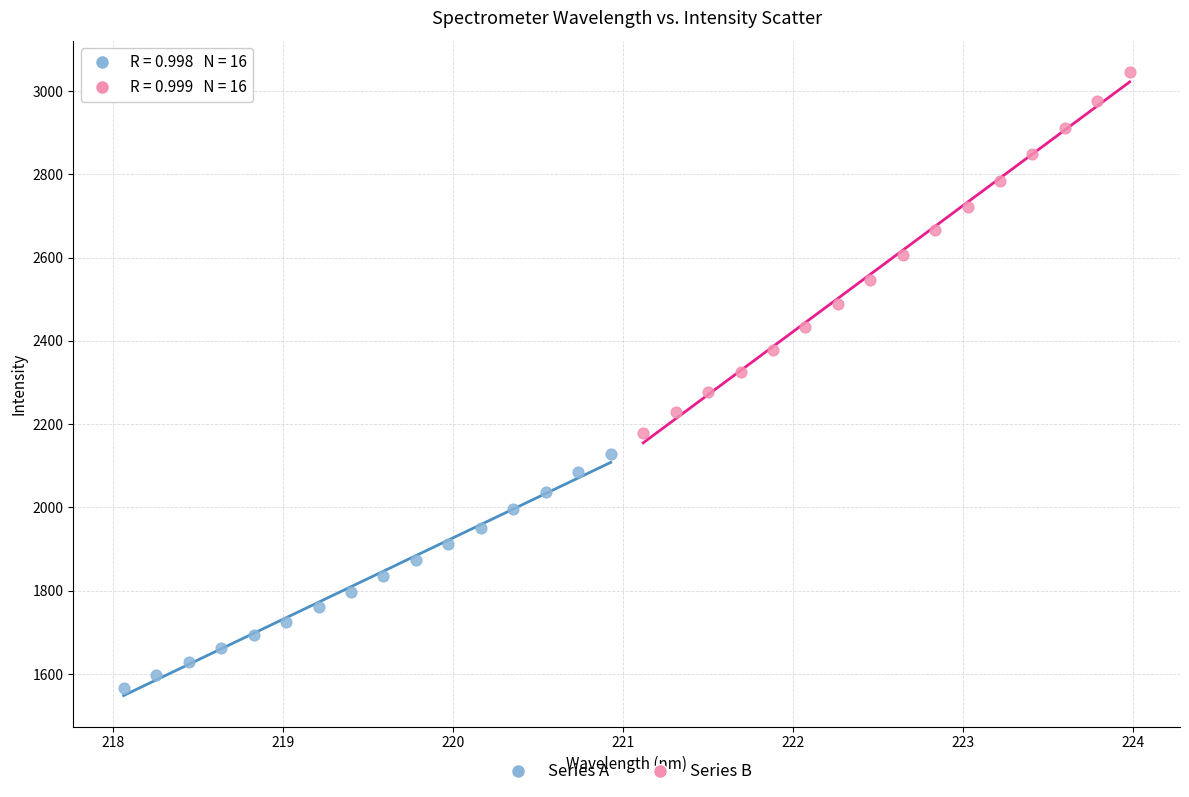

Which series contains the lowest Y value?

Series A